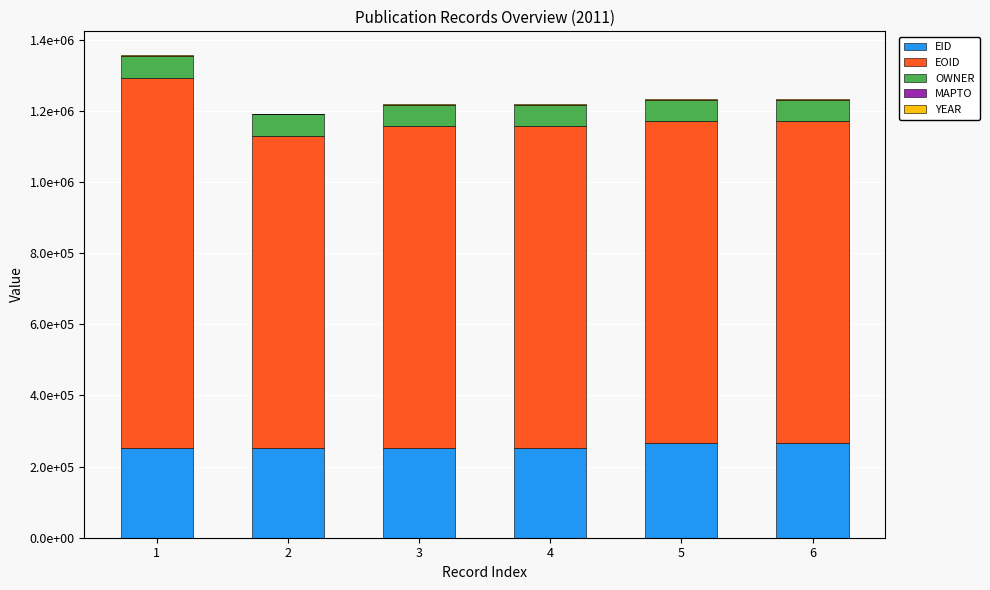

Which series has the largest total across all categories?

EOID